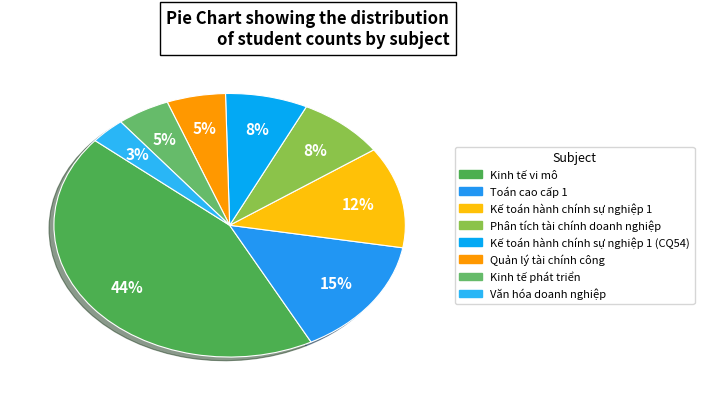

Count the number of slices in the pie.

8